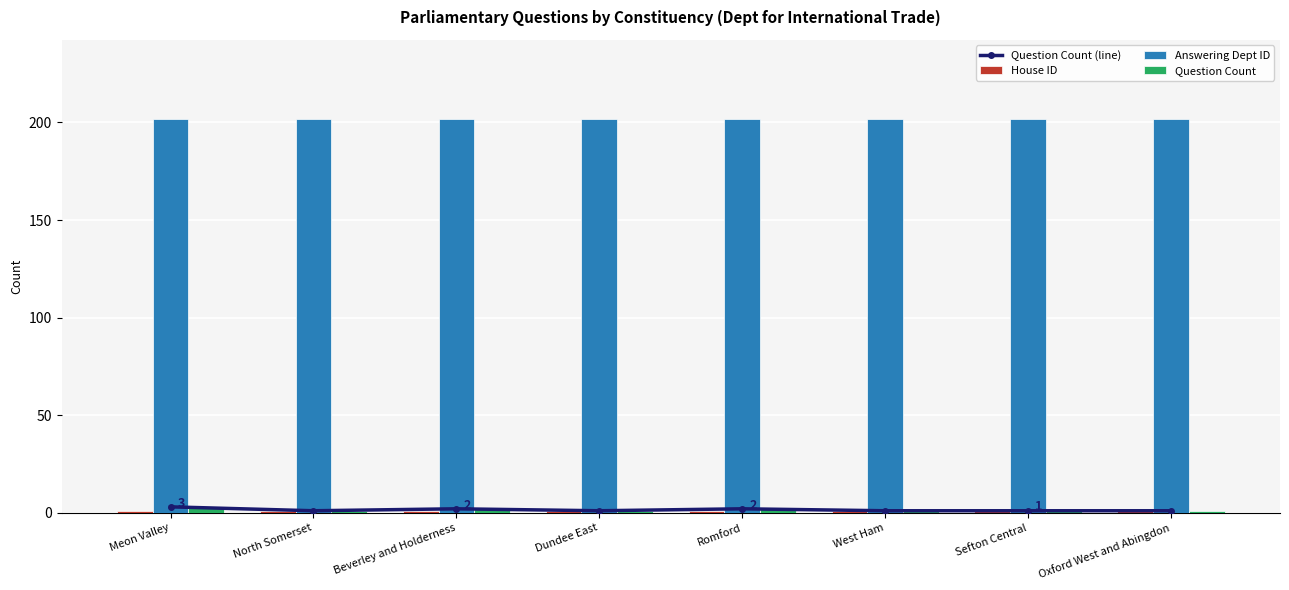

What is the difference between the maximum and minimum values in the Question Count (line) series?

2